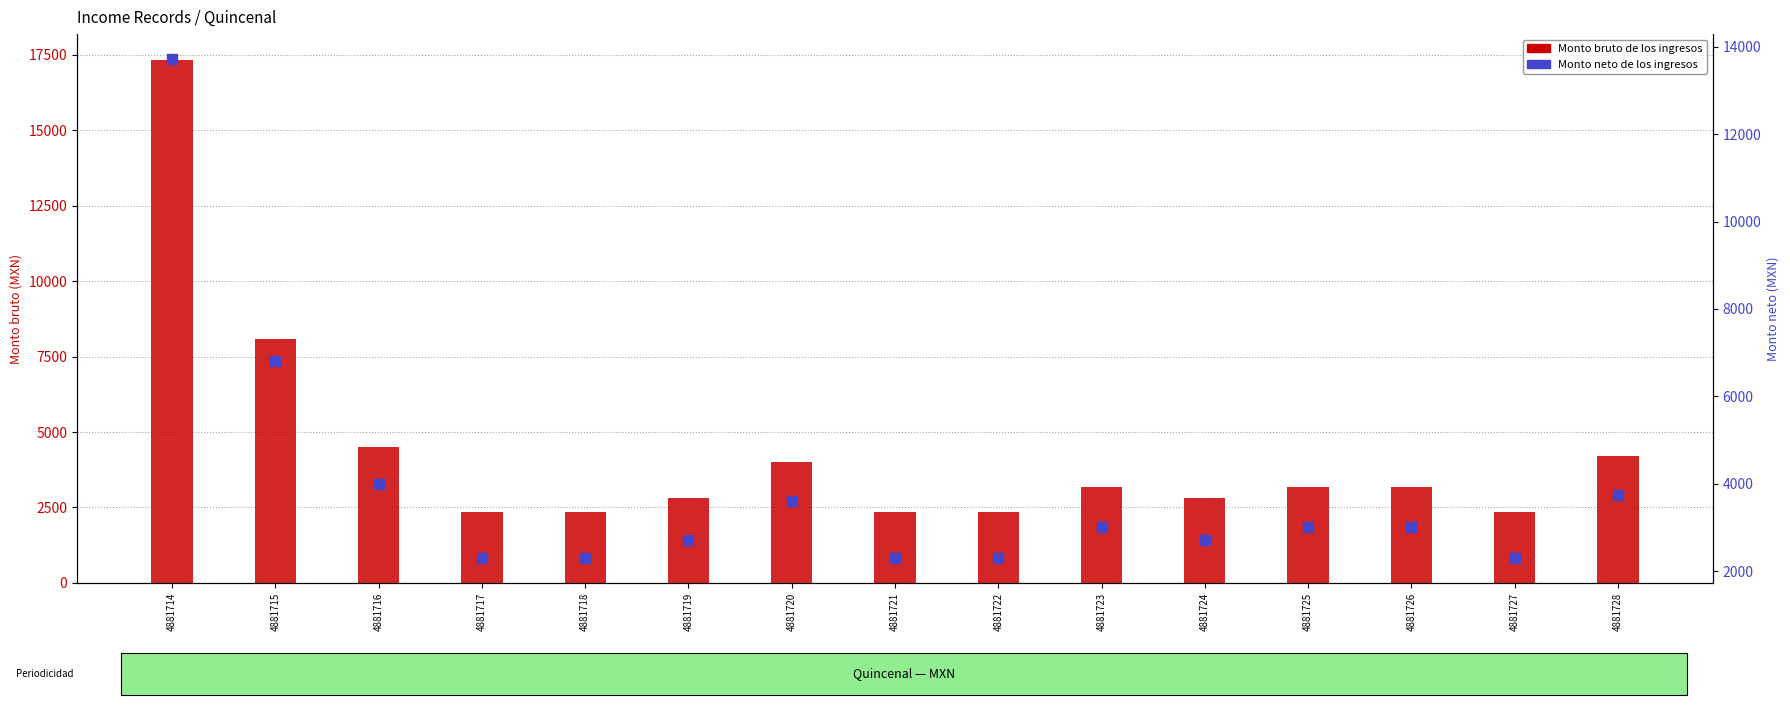

At which category is the sum across all series the highest?

4881714